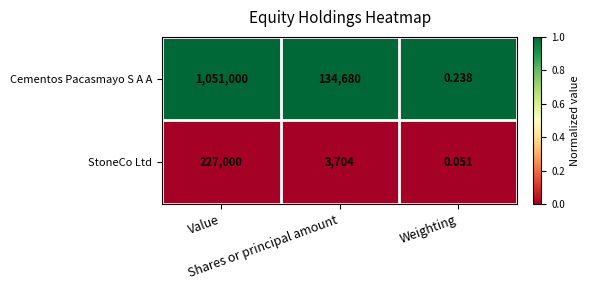

Which series has the largest range (max minus min)?

Cementos Pacasmayo S A A